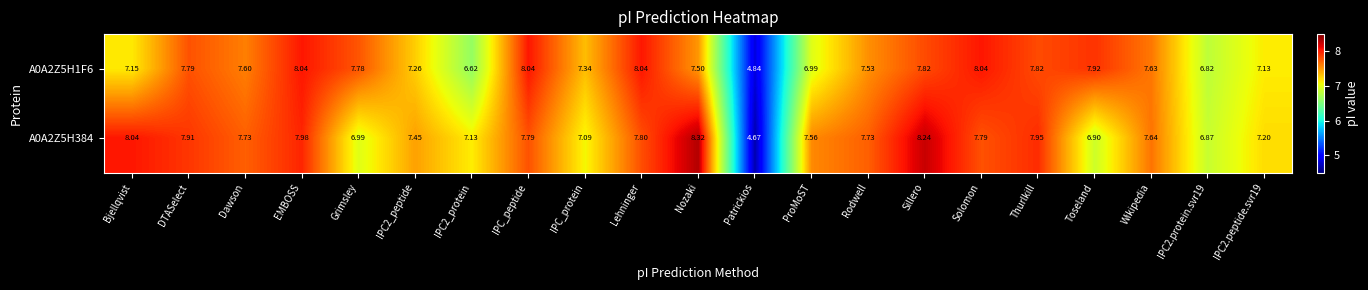

At which label does A0A2Z5H1F6 first exceed 7?

Bjellqvist